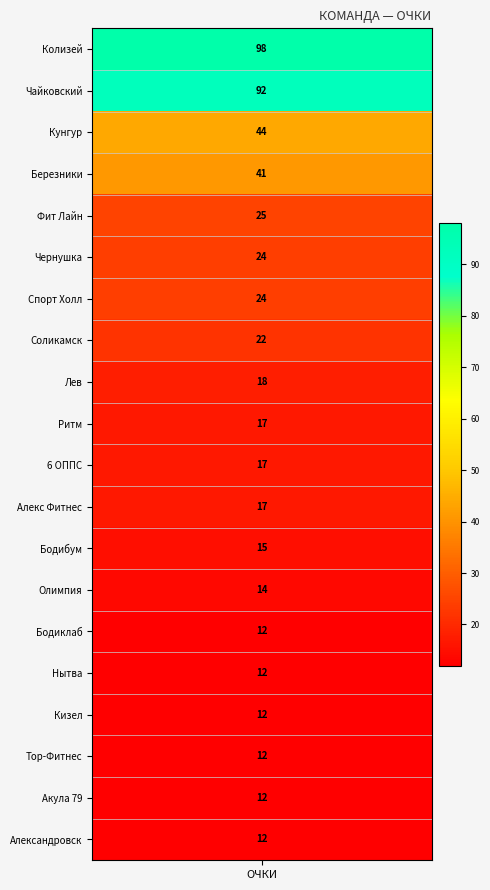

Reading left to right, extract all data points from this chart.

Колизей=98	Чайковский=92	Кунгур=44	Березники=41	Фит Лайн=25	Чернушка=24	Спорт Холл=24	Соликамск=22	Лев=18	Ритм=17	6 ОППС=17	Алекс Фитнес=17	Бодибум=15	Олимпия=14	Бодиклаб=12	Нытва=12	Кизел=12	Тор-Фитнес=12	Акула 79=12	Александровск=12